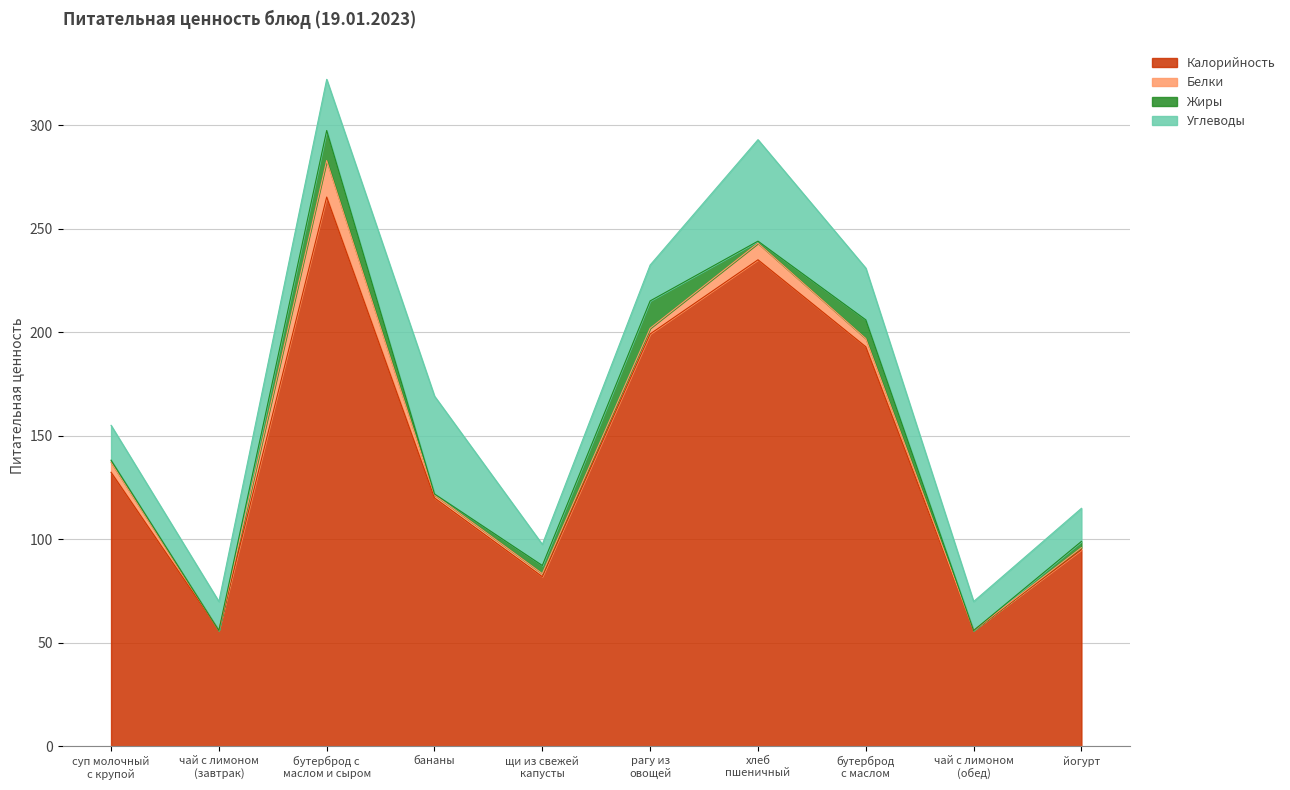

True or false: Жиры has more than 1 interior local peaks.

True